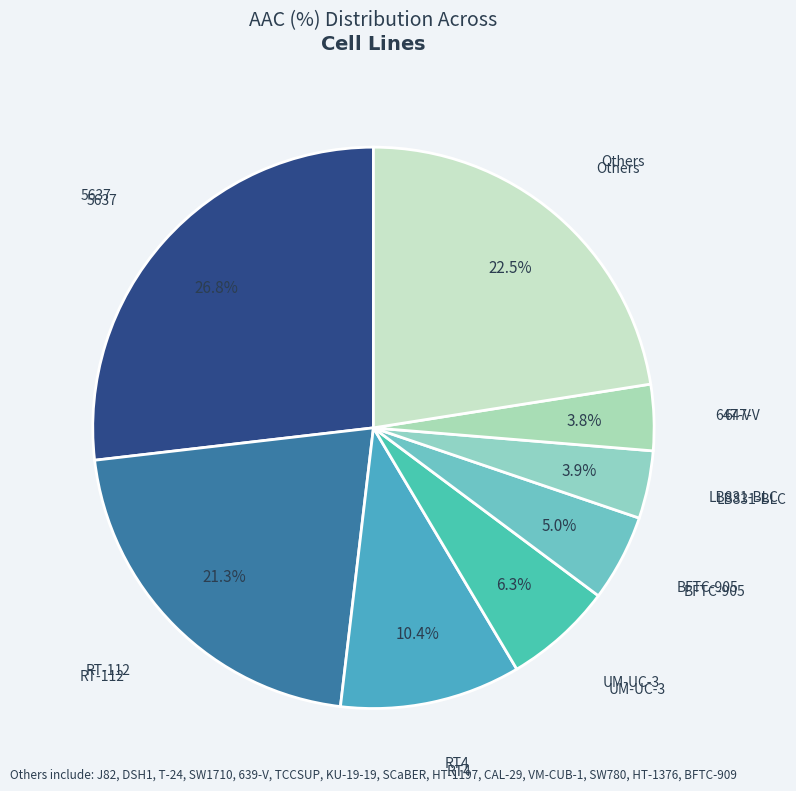

Combined, do BFTC-905 and 5637 account for over 50%?

No